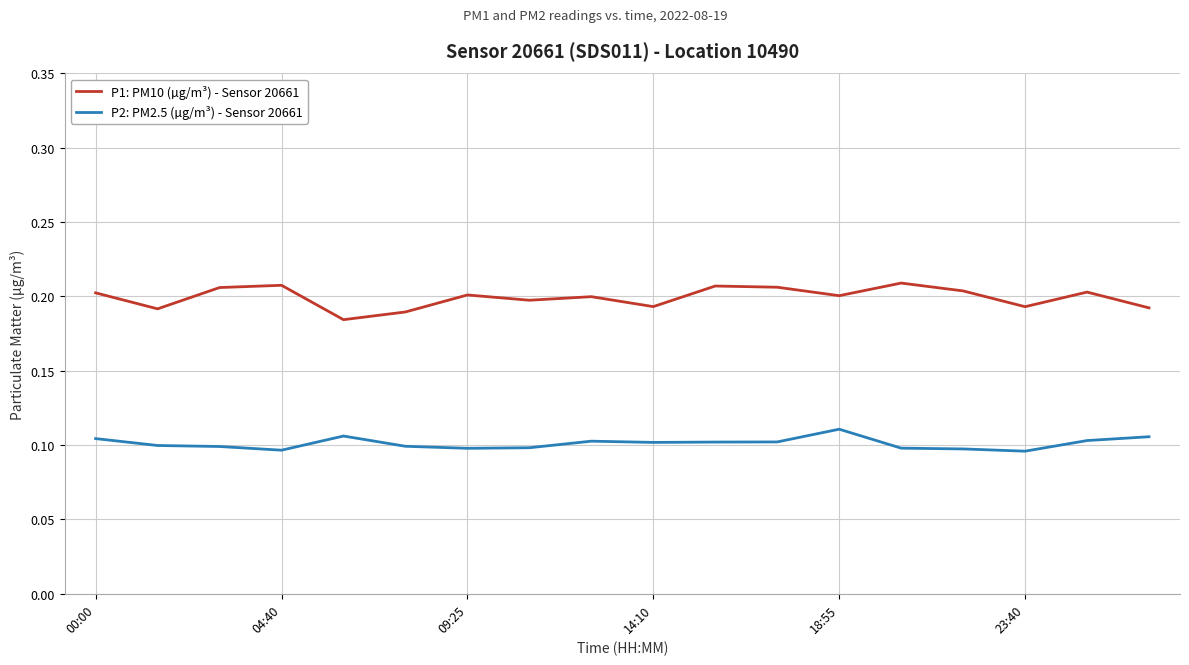

Which series has the largest total across all categories?

P1: PM10 (µg/m³) - Sensor 20661